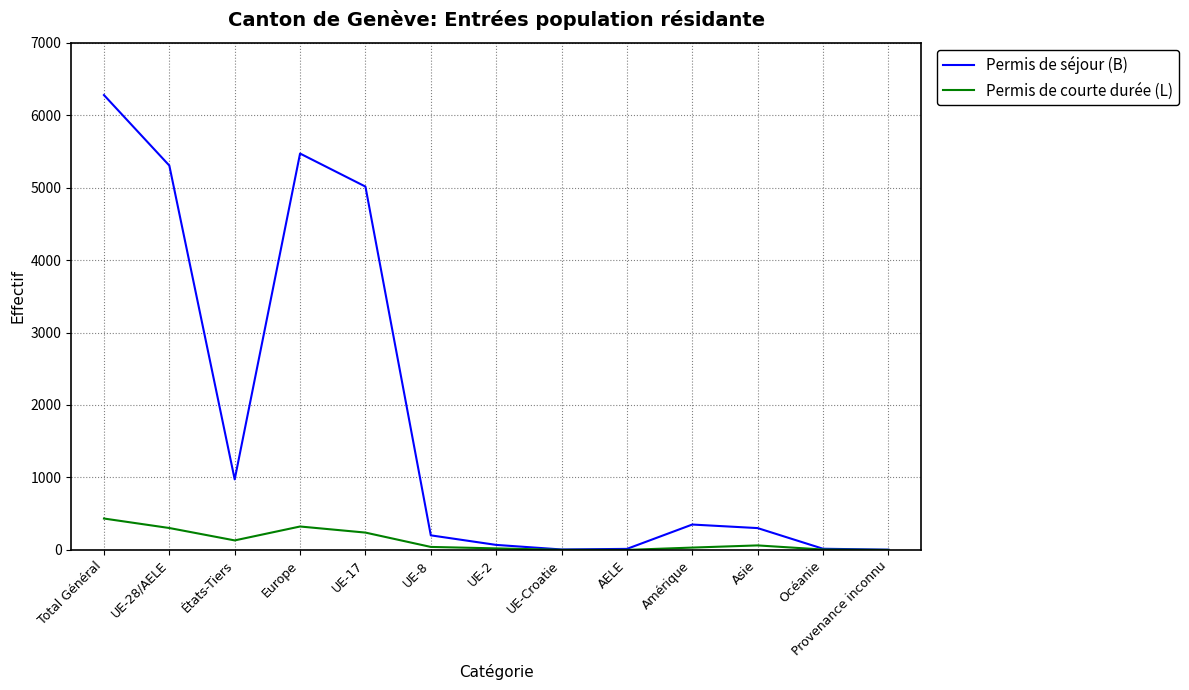

The value of Permis de courte durée (L) at UE-28/AELE is 302. True or false?

True